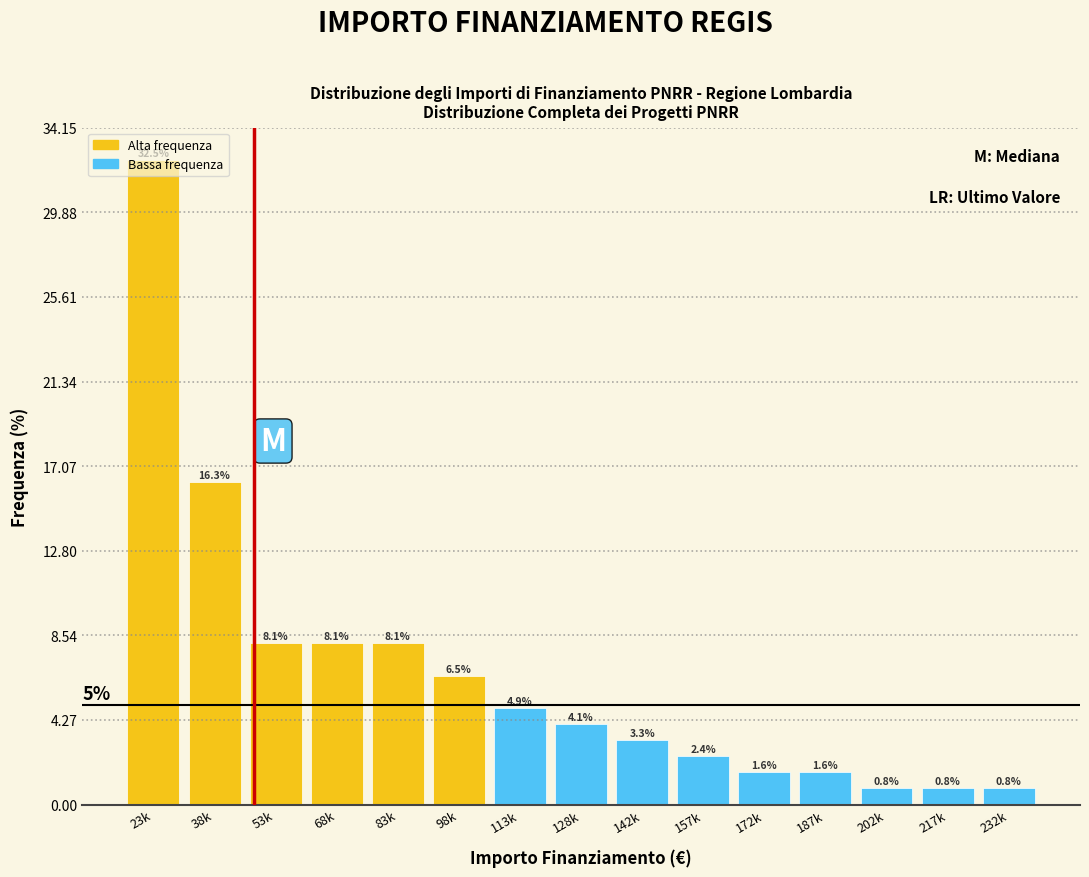

What is the difference between the values at 128k and 217k?

3.3